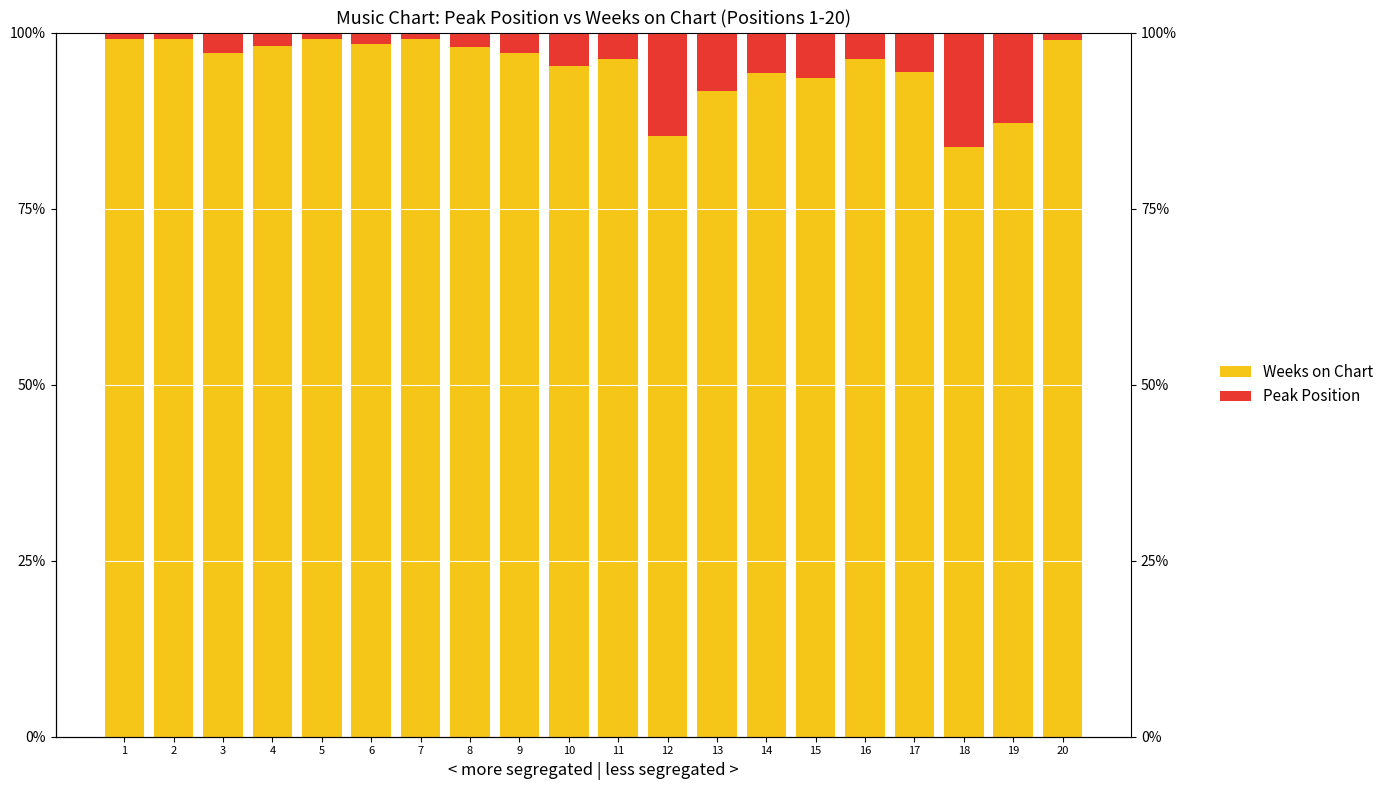

Where is Peak Position nearest to the value 8?

13